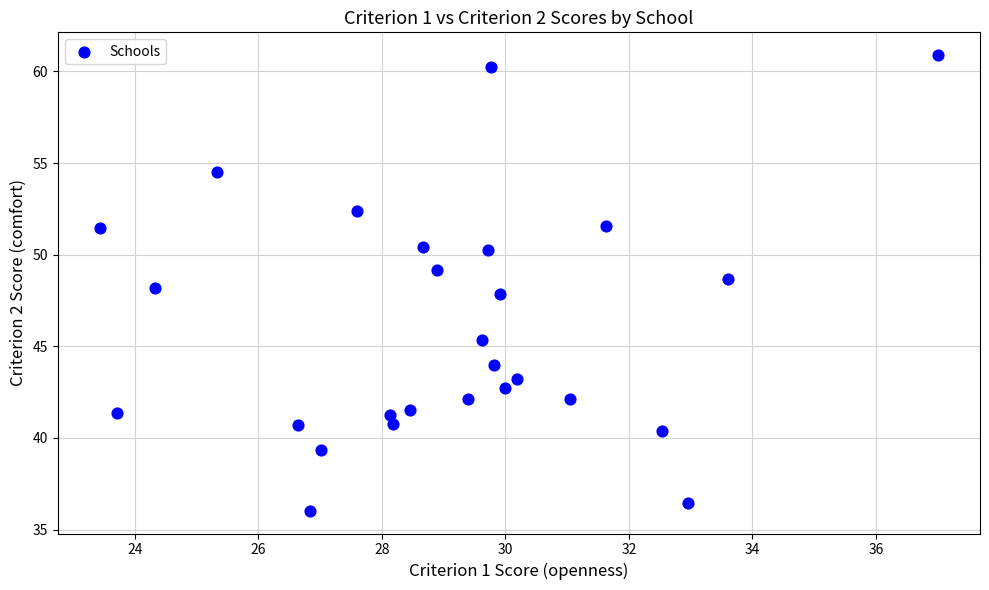

What is the range of Y values (max minus min)?

24.9